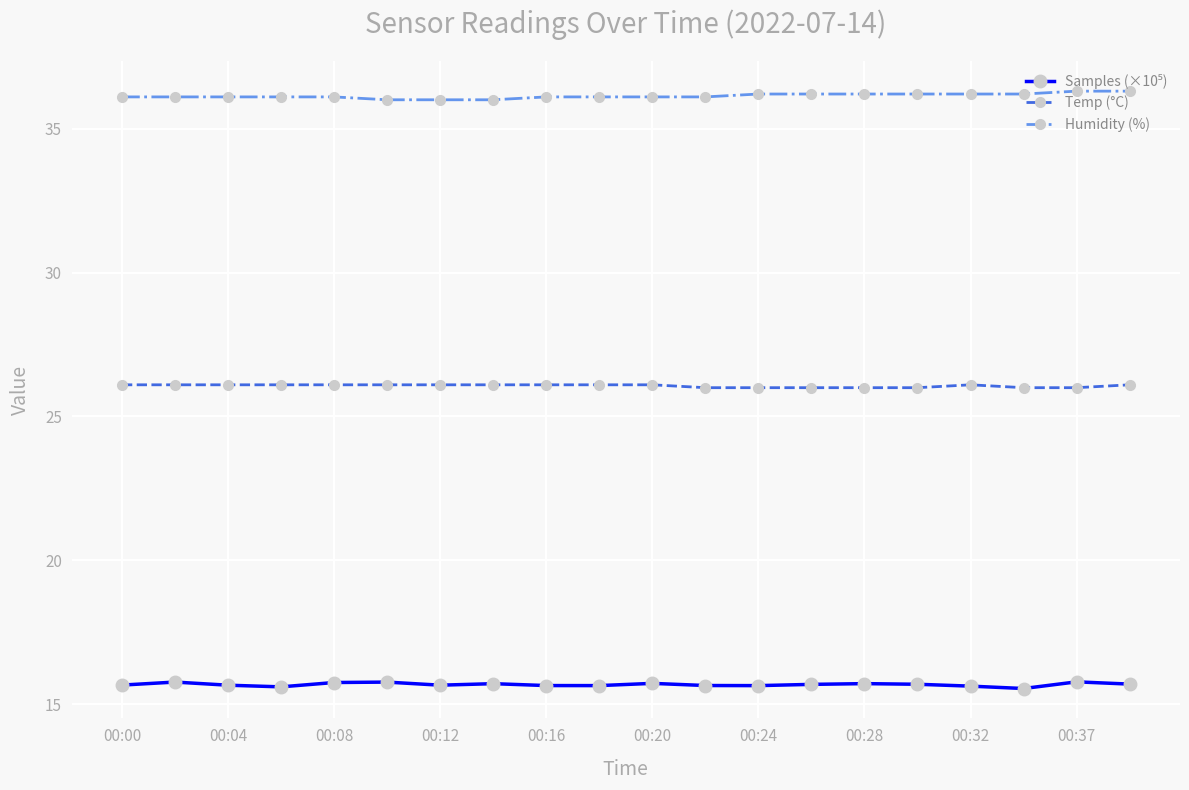

True or false: Humidity (%) and Temp (°C) intersect in this chart.

False